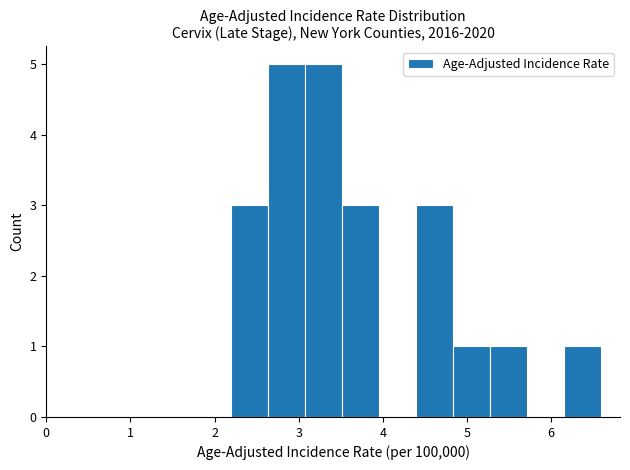

What is the height of the bar covering 5.28 to 5.72 on the x-axis? Neither the bar edges nor the heights are printed on the chart, so give them approximately, as read against the axes.

1